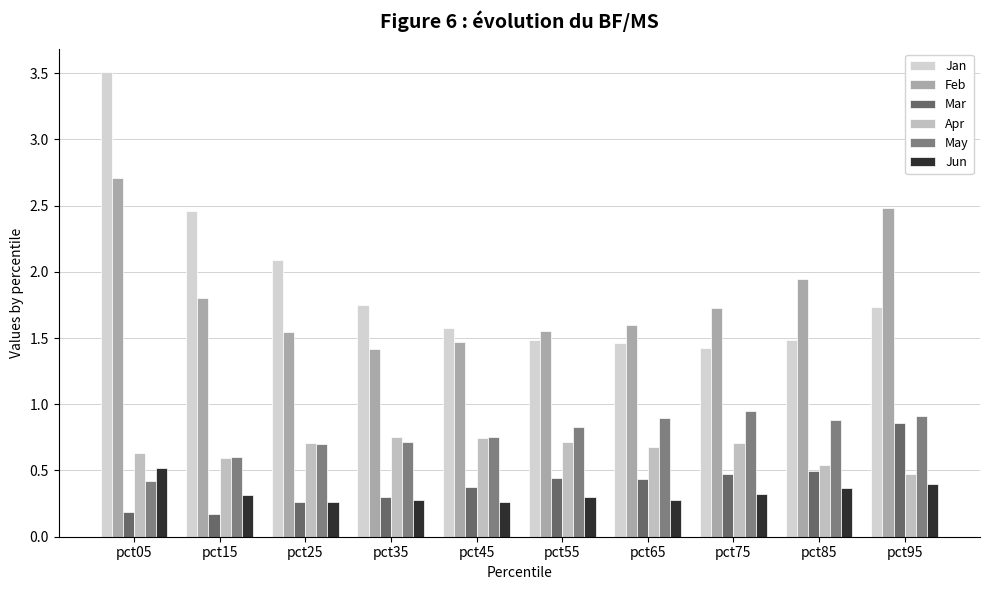

Does the chart contain stacked bars?

No